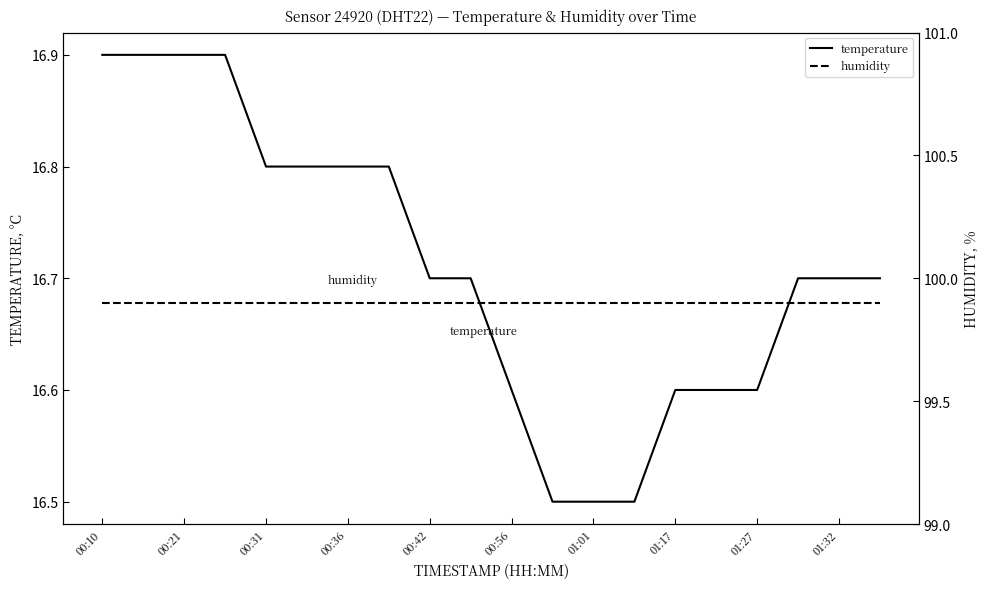

Reading left to right, extract all data points from this chart.

temperature: 16.9	16.9	16.9	16.9	16.8	16.8	16.8	16.8	16.7	16.7	16.6	16.5	16.5	16.5	16.6	16.6	16.6	16.7	16.7	16.7
humidity: 99.9	99.9	99.9	99.9	99.9	99.9	99.9	99.9	99.9	99.9	99.9	99.9	99.9	99.9	99.9	99.9	99.9	99.9	99.9	99.9